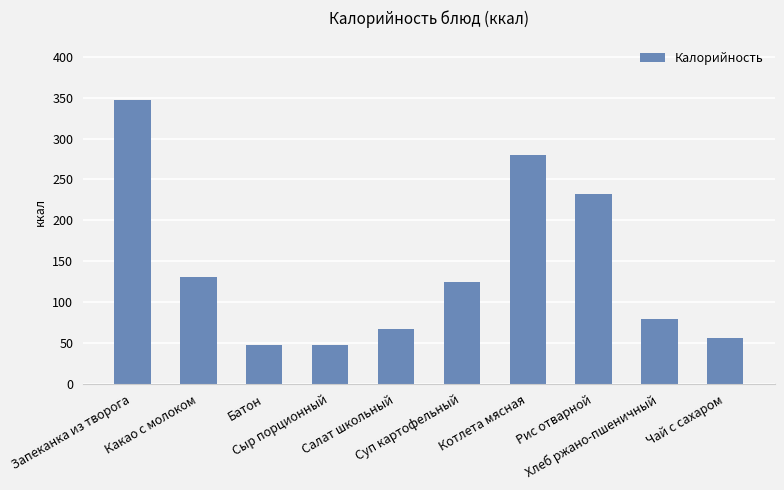

What position from the left is Запеканка из творога?

1